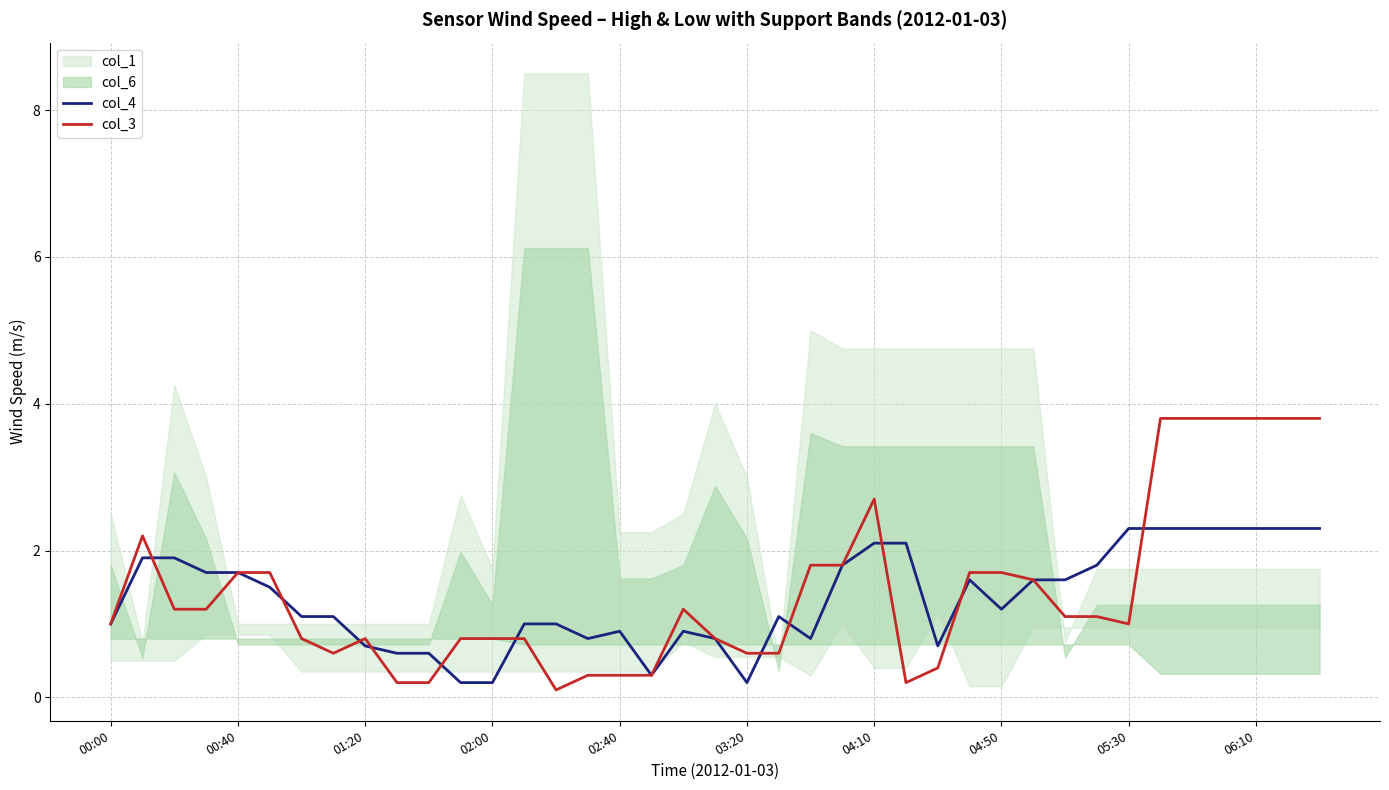

What position from the left is 10?

11